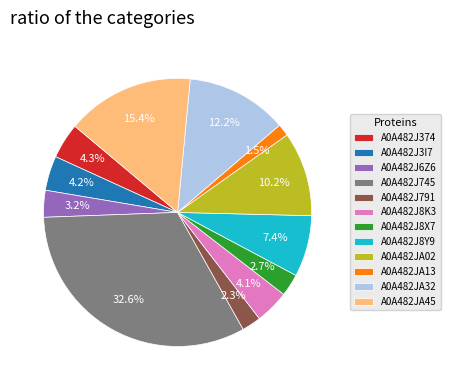

Combined, do A0A482J8K3 and A0A482J791 account for over 50%?

No